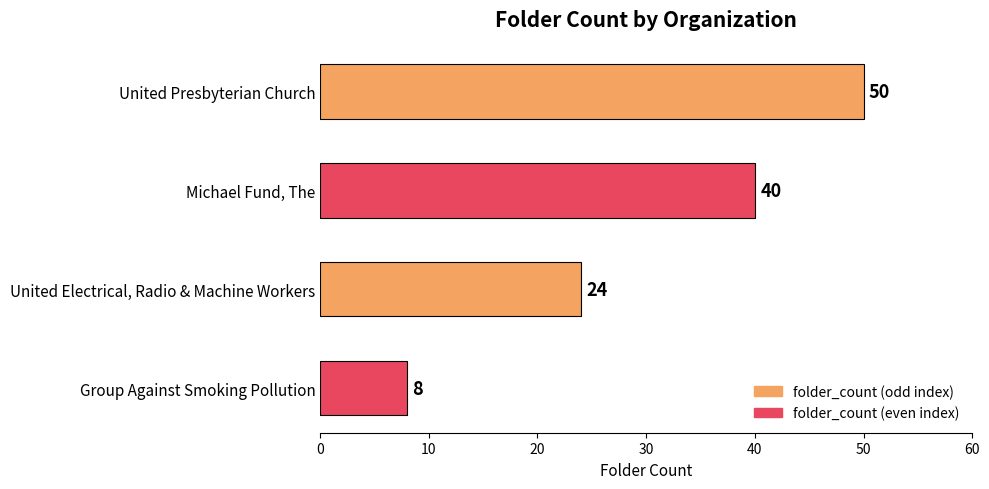

What is the greatest value displayed?

50